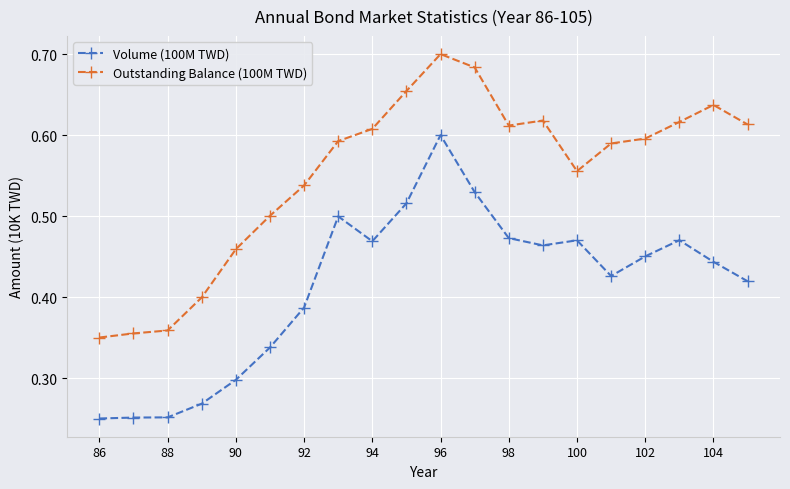

Rank the series by their average value, from lowest to highest.

Volume (100M TWD), Outstanding Balance (100M TWD)